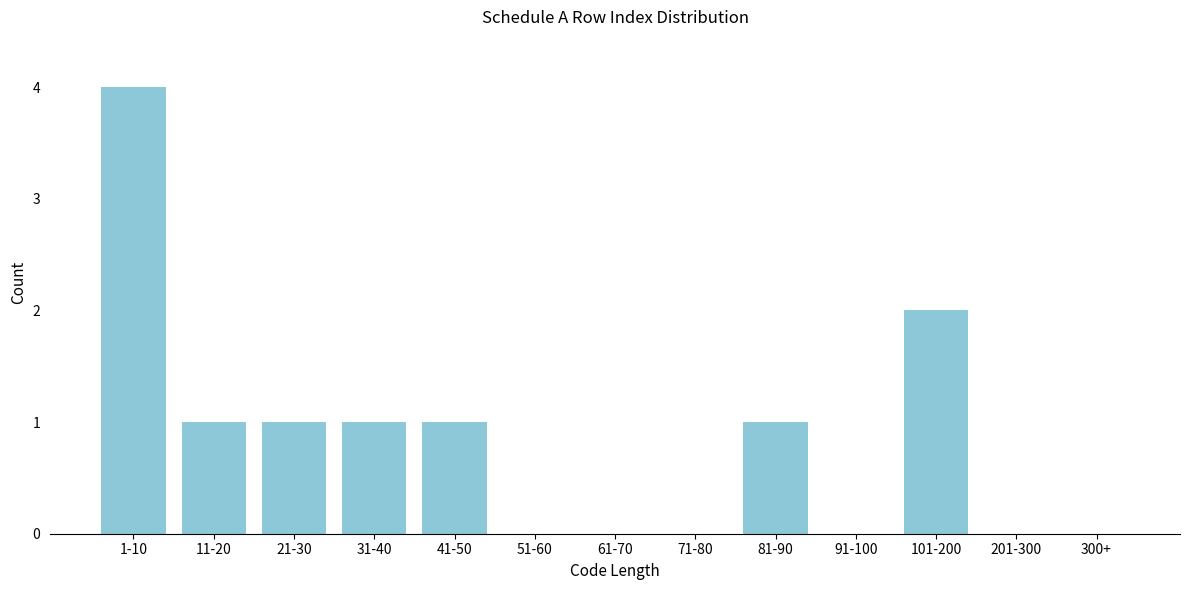

Reading right to left, transcribe all the data shown in this chart.

300+=0	201-300=0	101-200=2	91-100=0	81-90=1	71-80=0	61-70=0	51-60=0	41-50=1	31-40=1	21-30=1	11-20=1	1-10=4